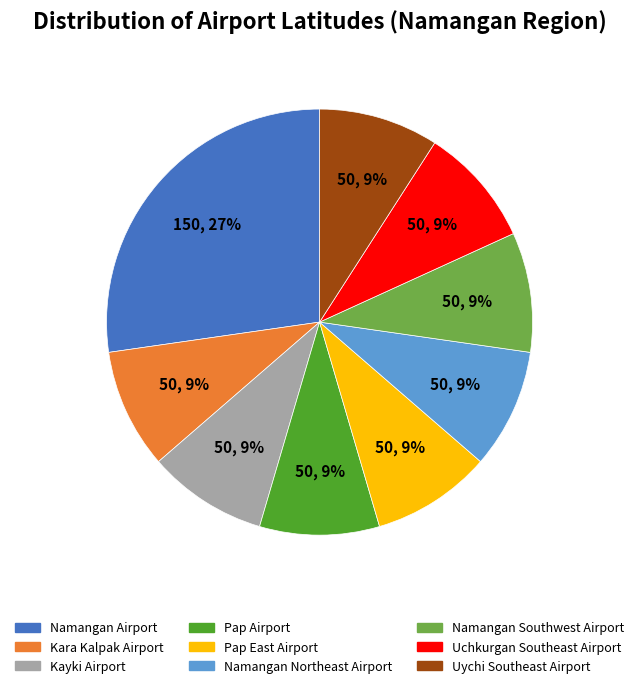

What is the largest slice in the pie chart?

Namangan Airport